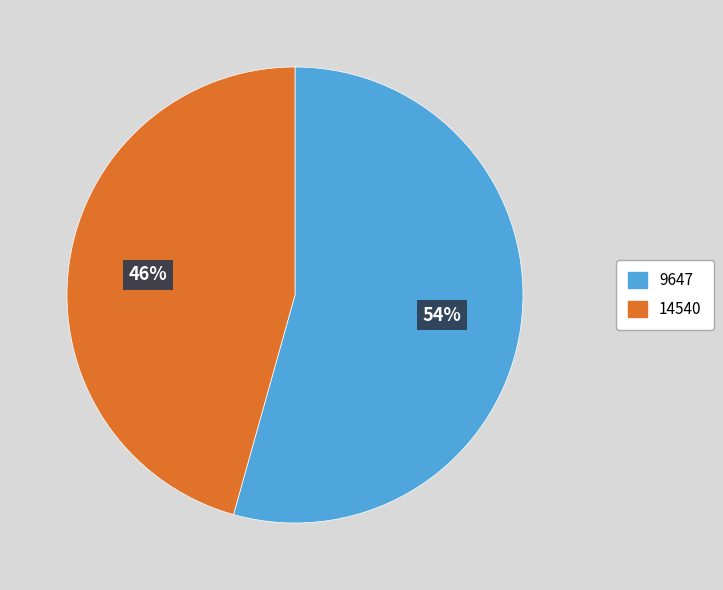

Which has a higher value, 14540 or 9647?

9647